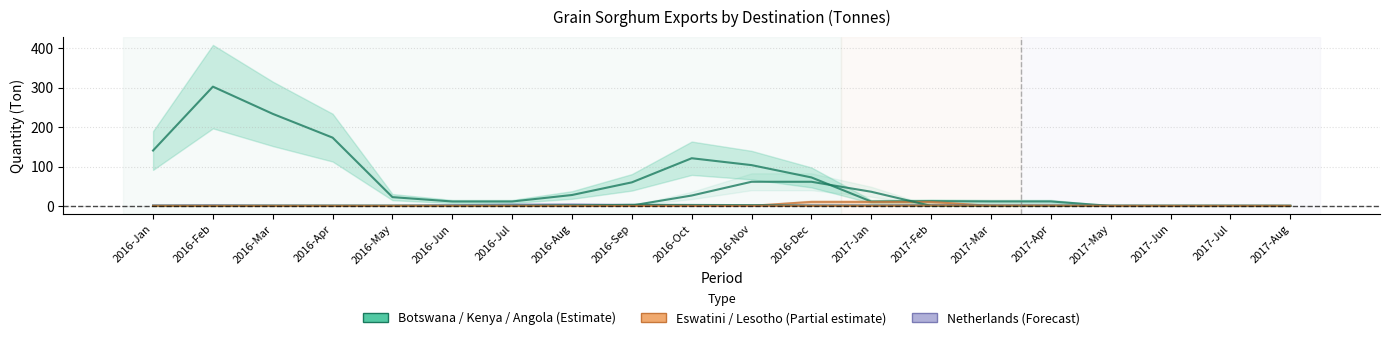

The value of Botswana (Ton) at 2016-Feb is 91.2. True or false?

False